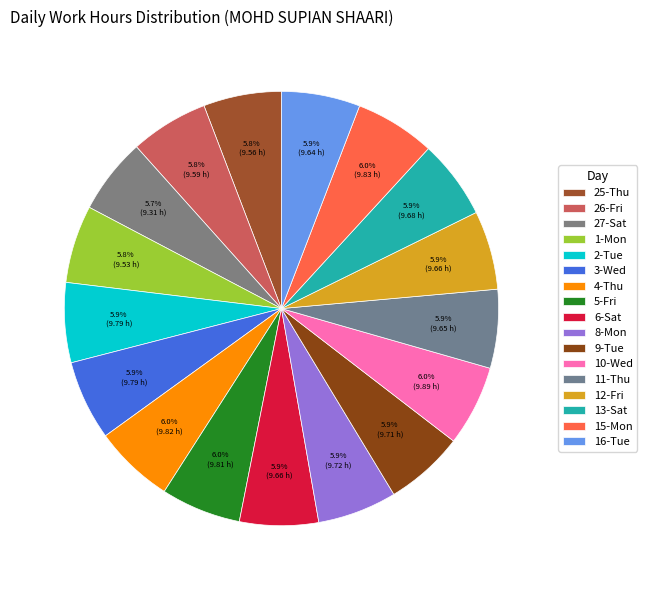

True or false: 3-Wed accounts for 18% of the total.

False